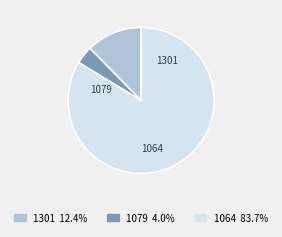

Which slice is the smallest?

1079